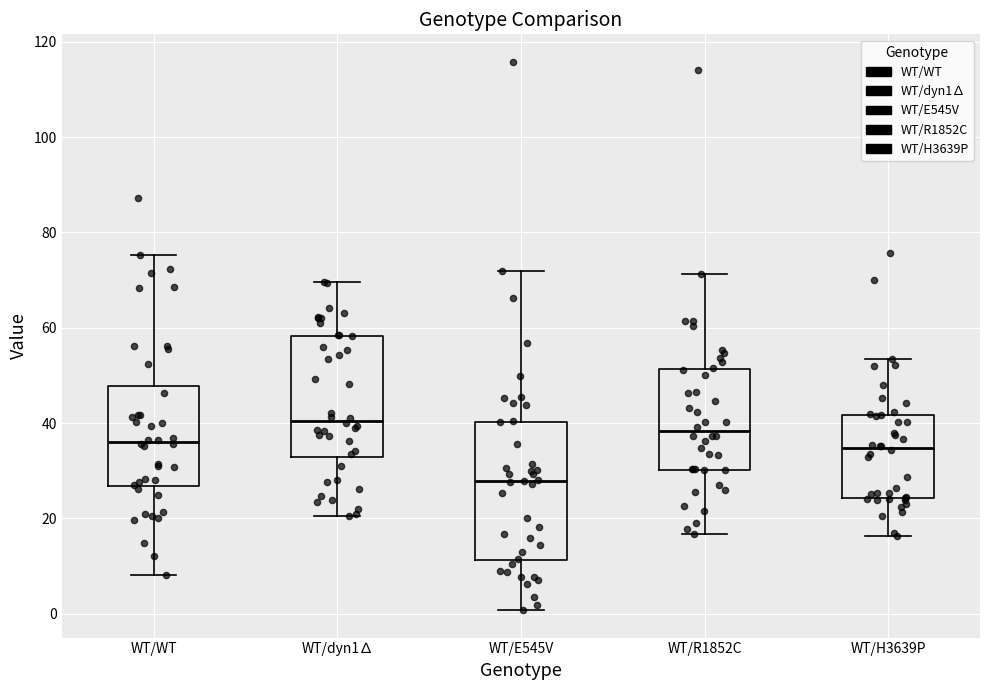

Which box's median line is the highest?

WT/dyn1∆